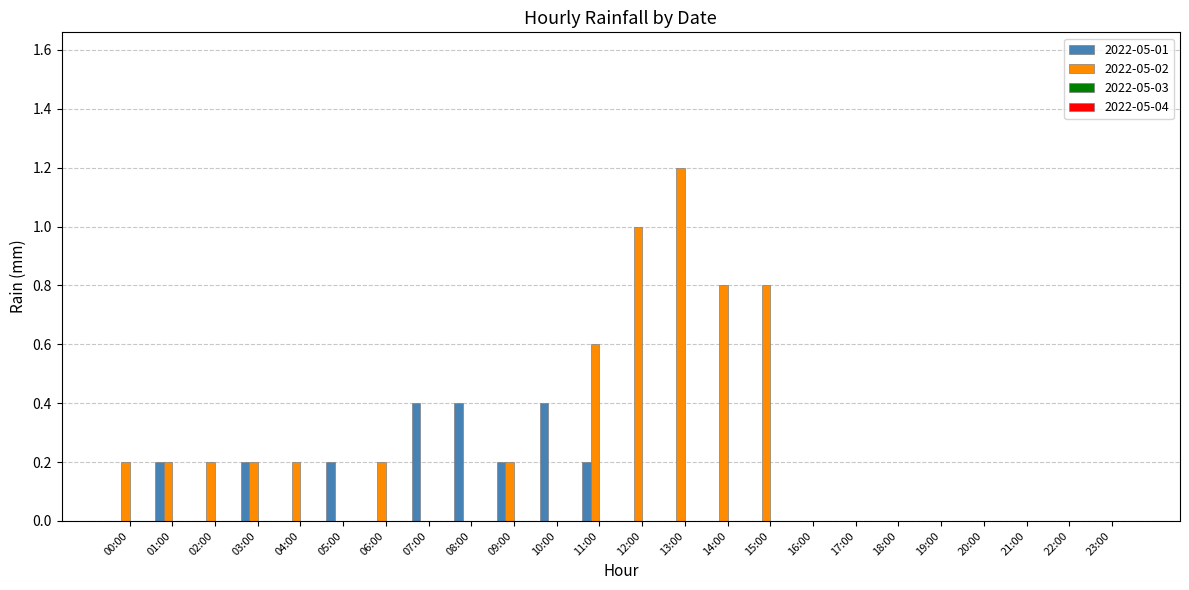

The value of 2022-05-02 at 08:00 is 0.0. True or false?

True